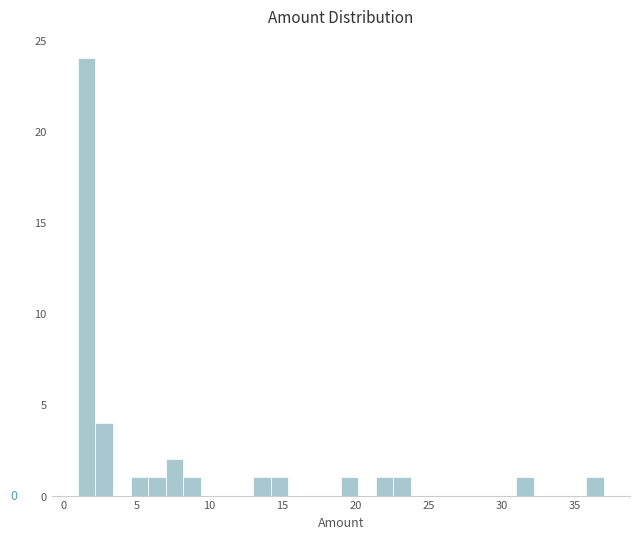

Read against the x-axis, roughly where is the centre of the tallest bar?

1.5